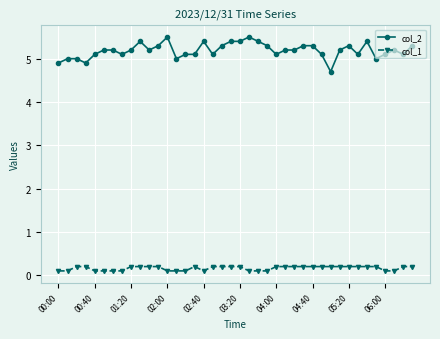

What is the value of the col_1 point at the 12th from the left?

0.2